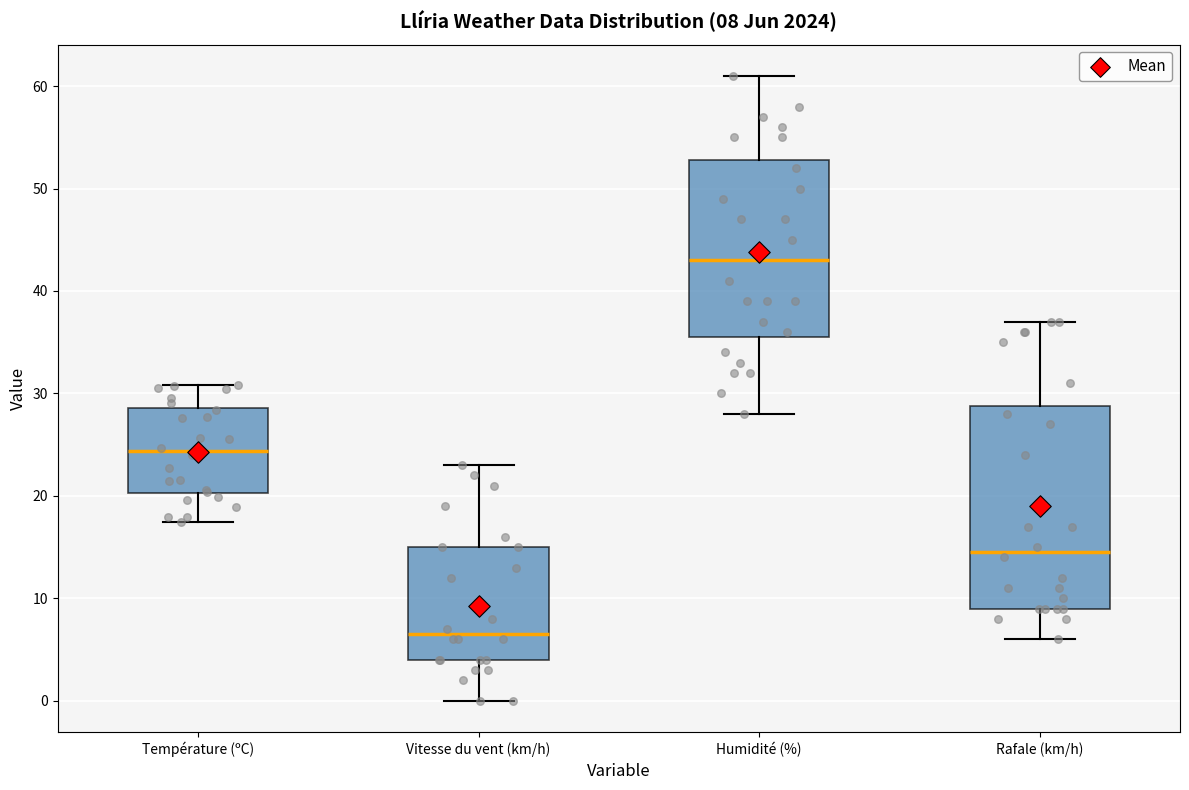

Which box is the tallest, from its lower edge to its upper edge?

Rafale (km/h)